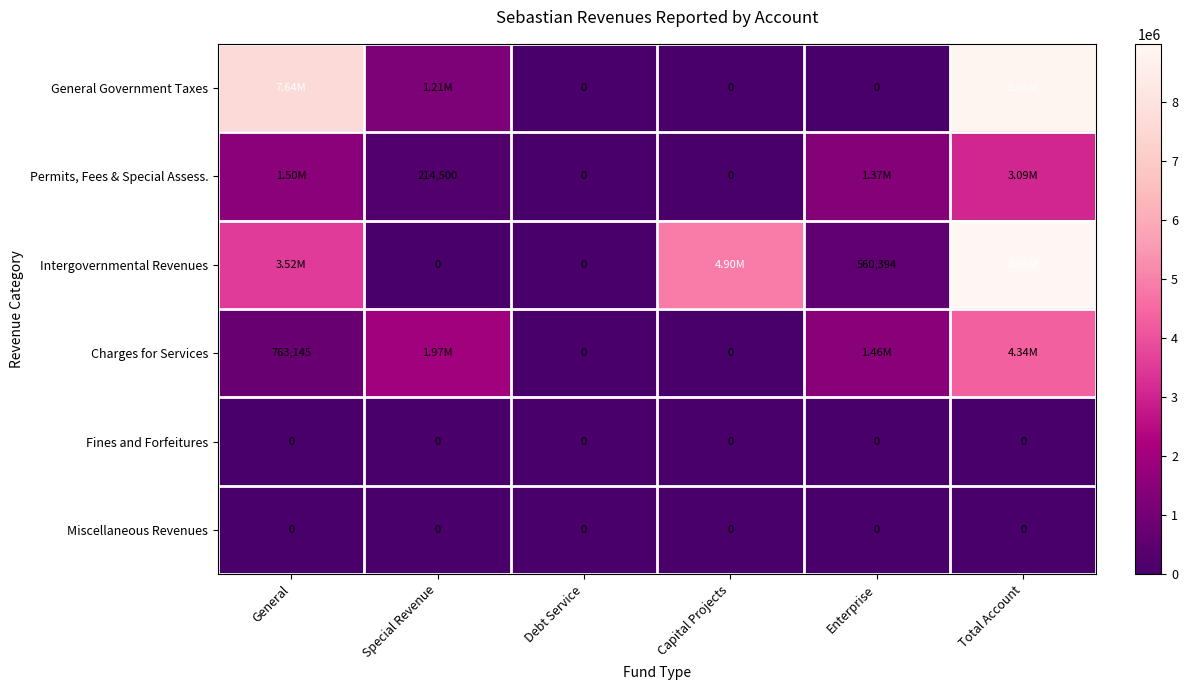

Rank the series by their maximum value, from lowest to highest.

Fines and Forfeitures, Miscellaneous Revenues, Permits, Fees & Special Assess., Charges for Services, General Government Taxes, Intergovernmental Revenues